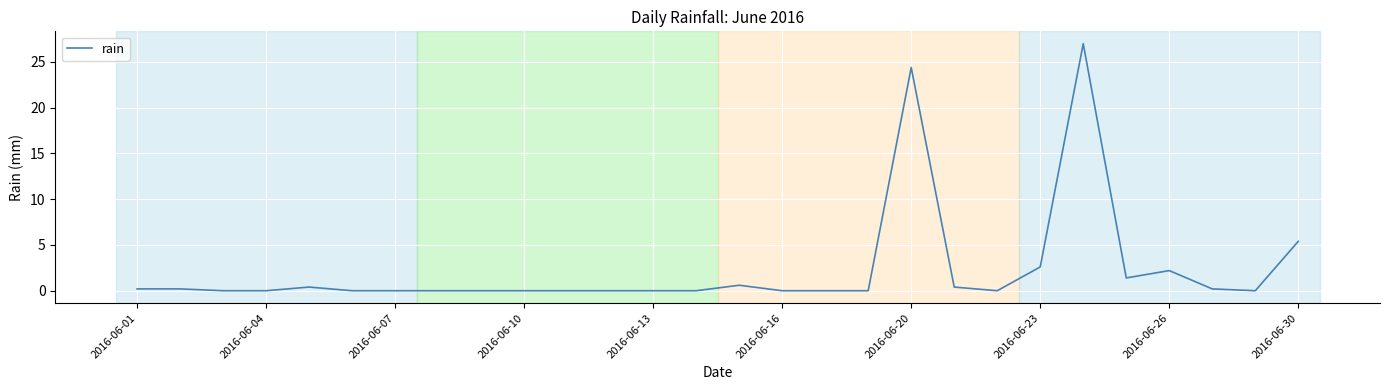

Does the chart display data point markers on the line(s)?

No